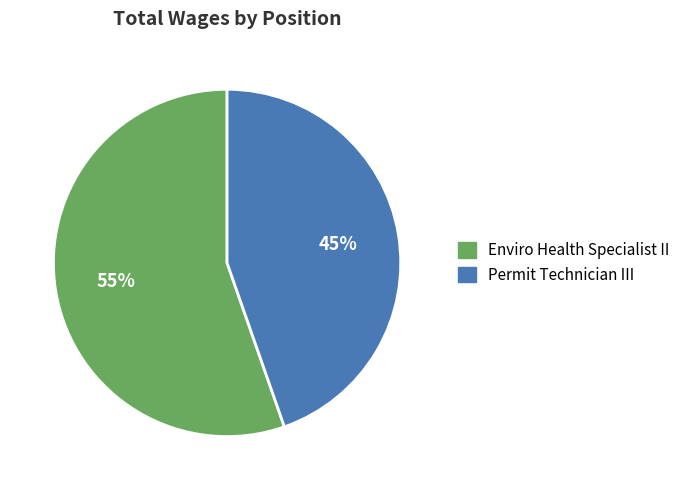

Rank the categories by value from highest to lowest.

Enviro Health Specialist II, Permit Technician III